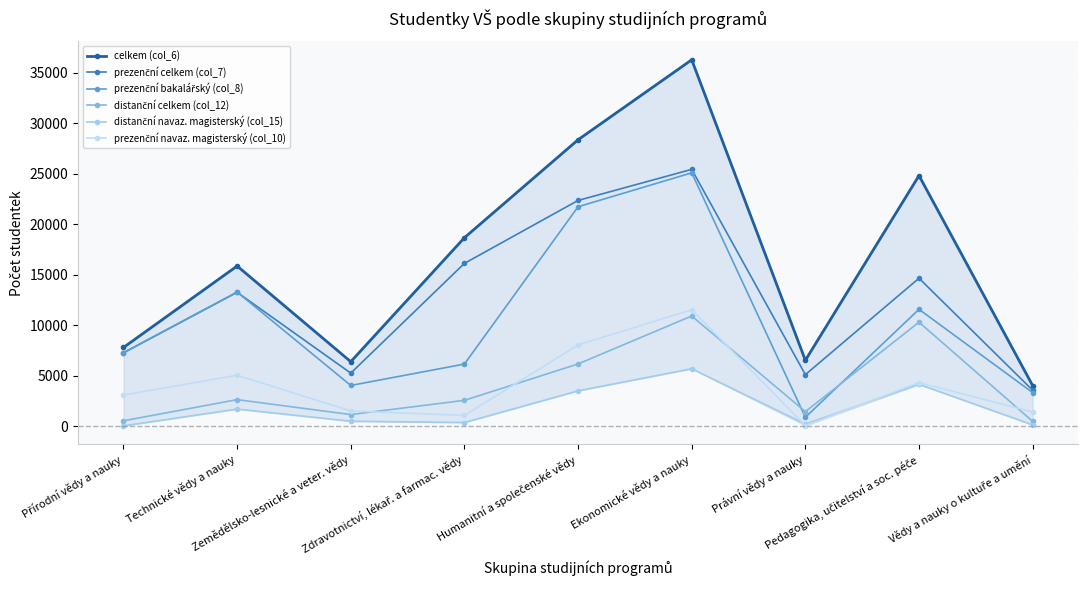

What are all the series names shown in the legend?

celkem (col_6), prezenční celkem (col_7), prezenční bakalářský (col_8), distanční celkem (col_12), distanční navaz. magisterský (col_15), prezenční navaz. magisterský (col_10)